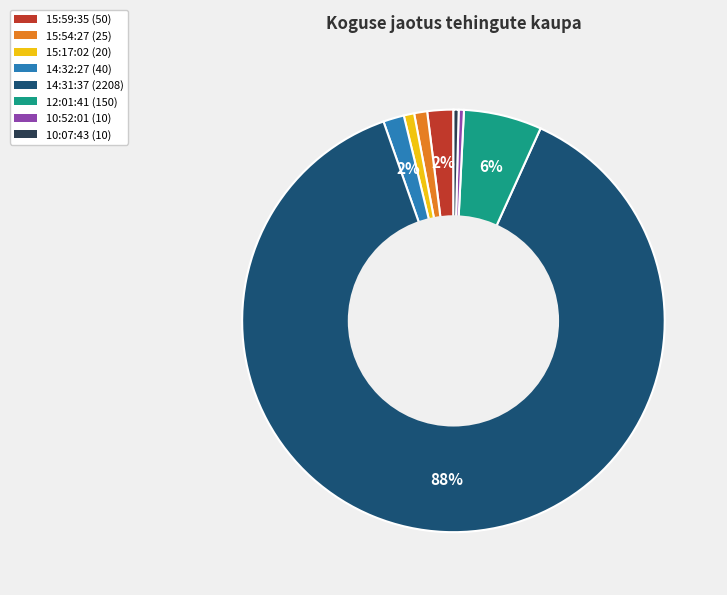

To the nearest percent, what is the average slice percentage?

12%